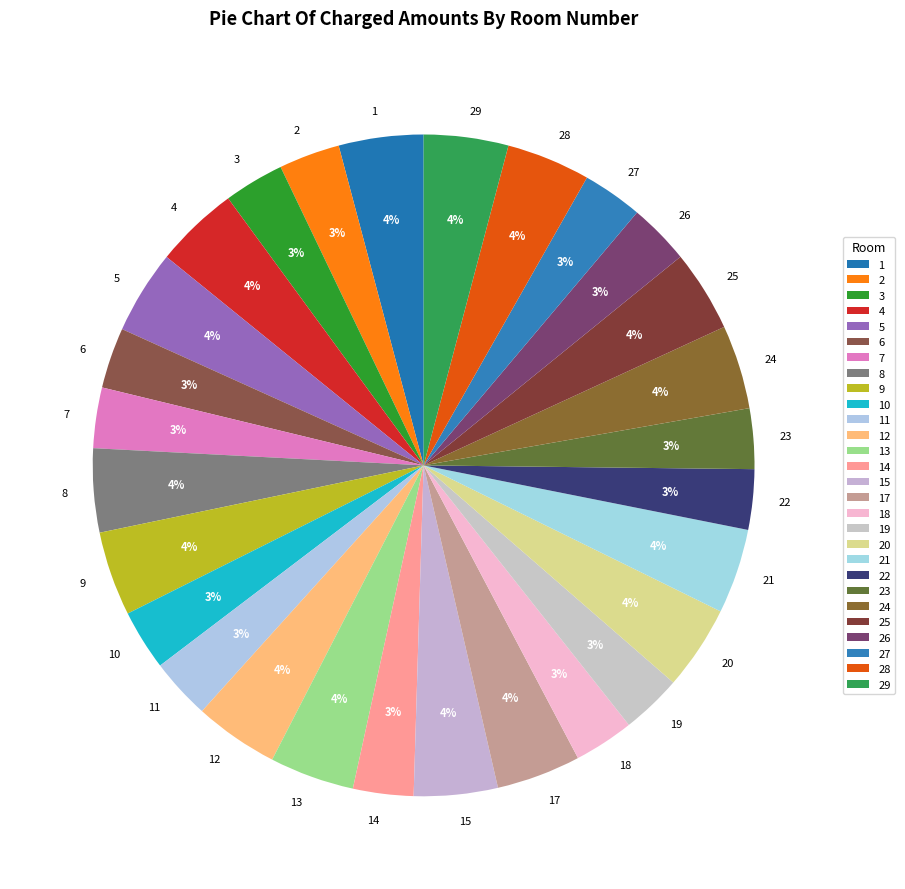

Combined, do 5 and 17 account for over 50%?

No